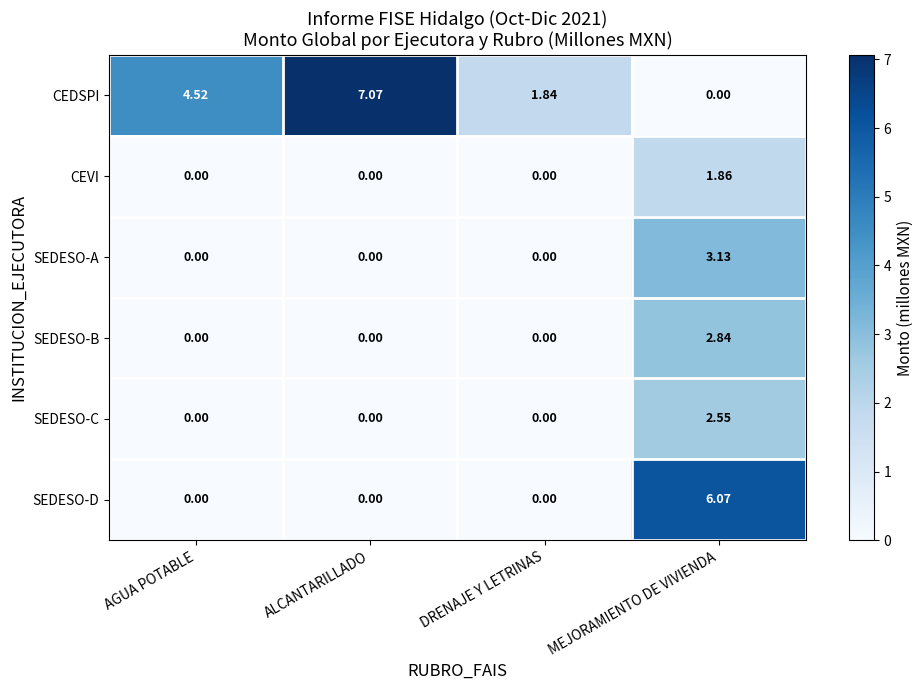

Rank the series by their maximum value, from lowest to highest.

CEVI, SEDESO-C, SEDESO-B, SEDESO-A, SEDESO-D, CEDSPI